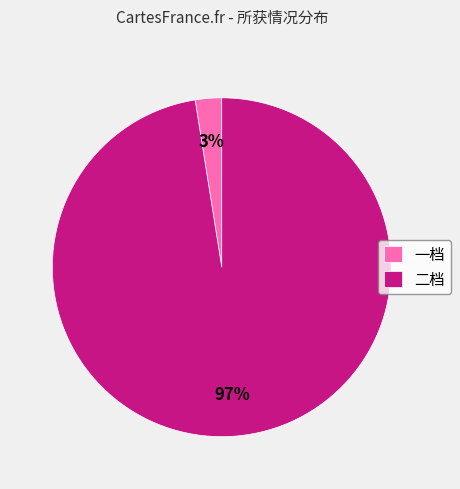

Combined, do 一档 and 二档 account for over 50%?

Yes